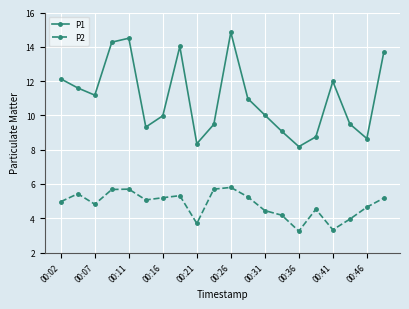

What is the value of the P2 point at the 11th from the left?

5.8